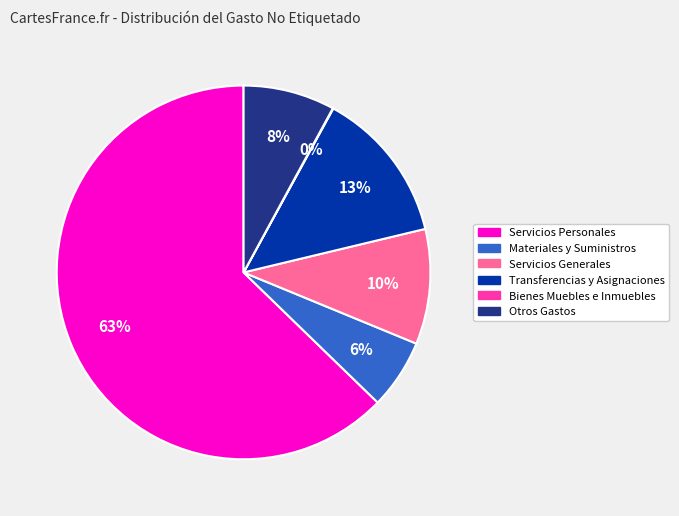

What percentage is the Materiales y Suministros slice, to the nearest percent?

6%